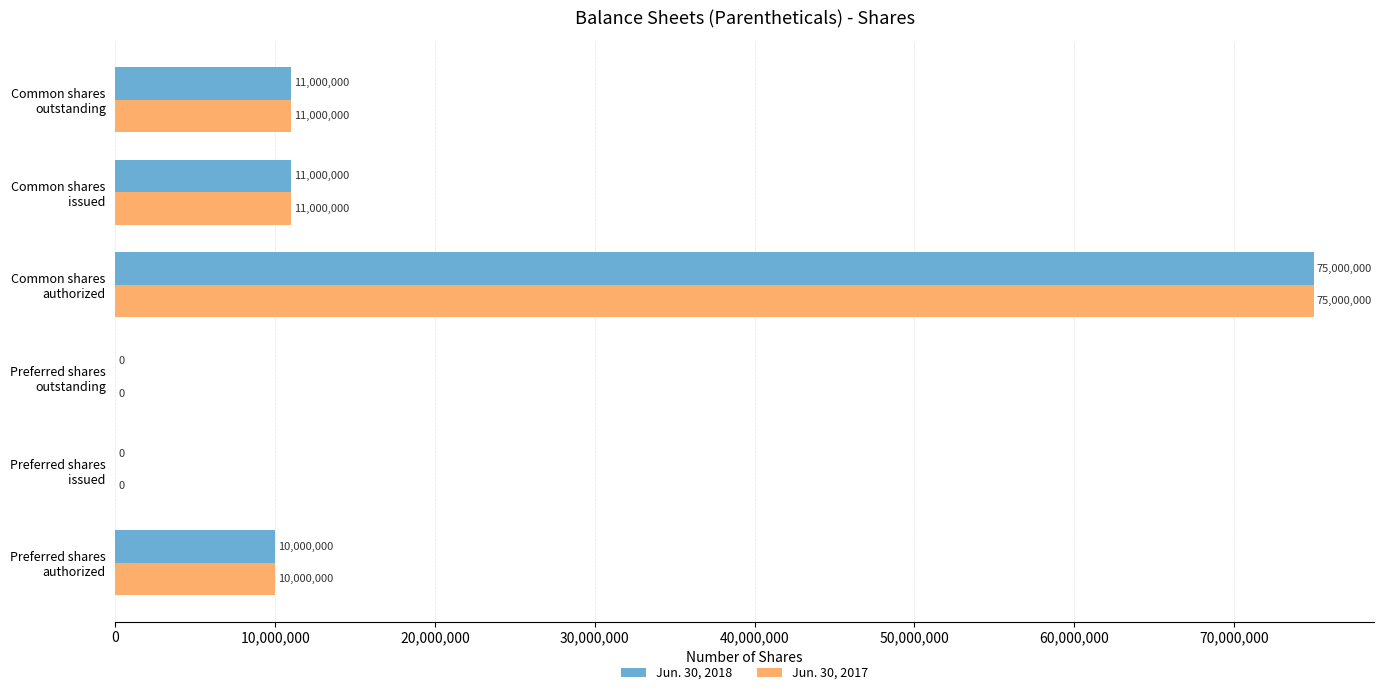

What is the sum of all Jun. 30, 2018 values?

107000000